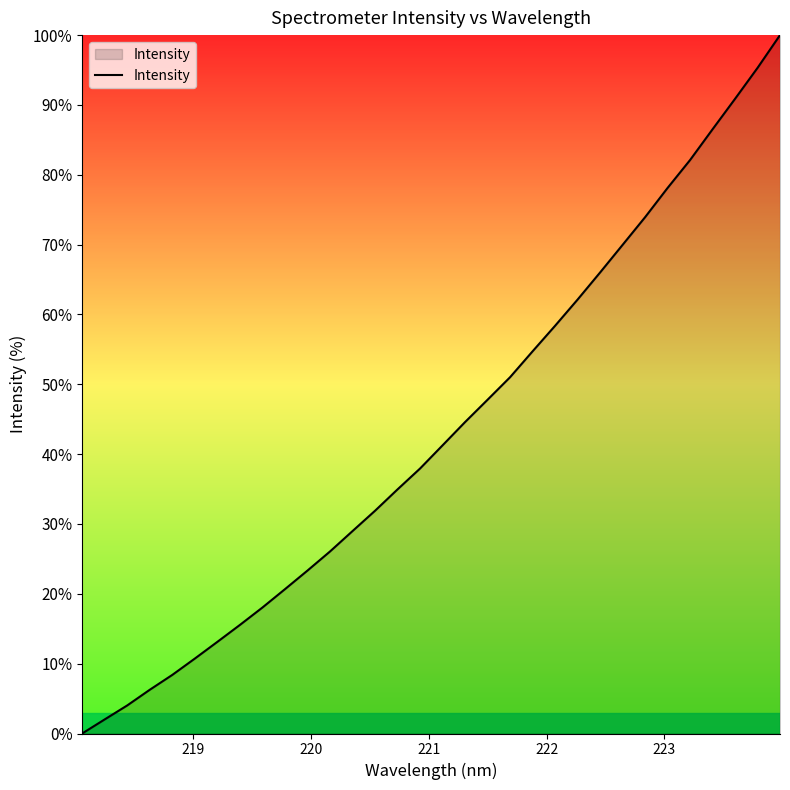

How many categories are shown in the chart?

32